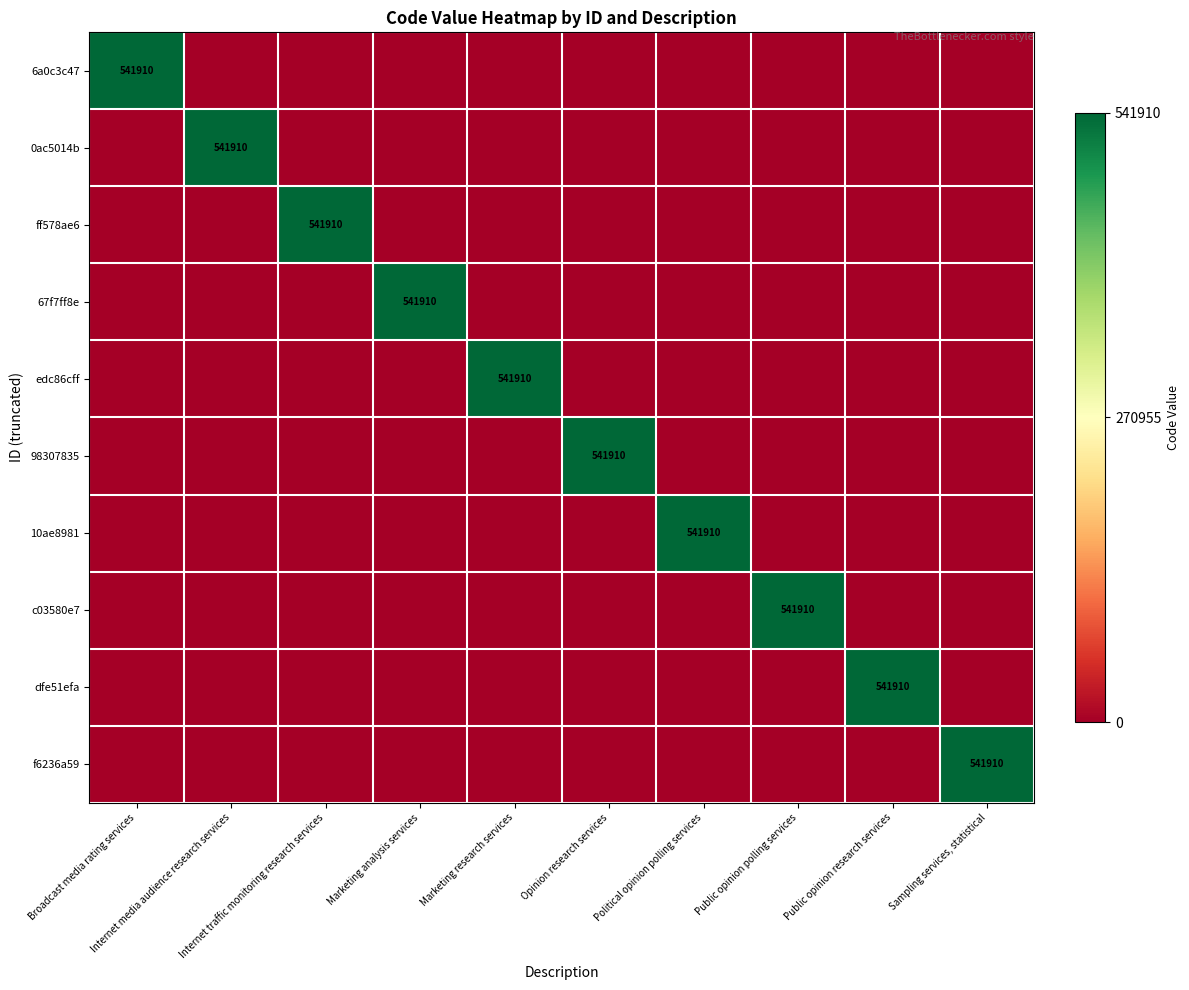

Count the number of categories in the chart.

10